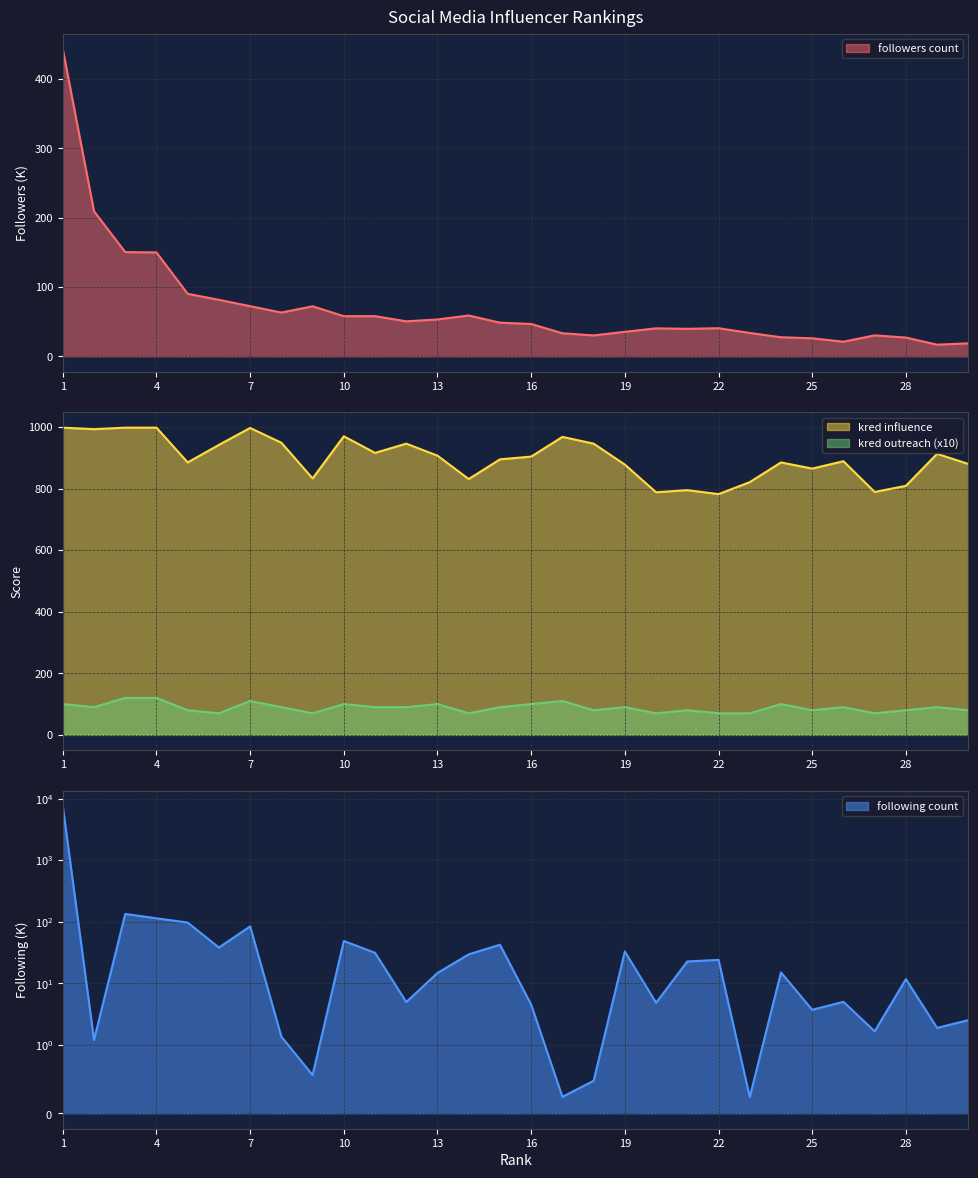

What is the lowest value of the following count series?

0.2